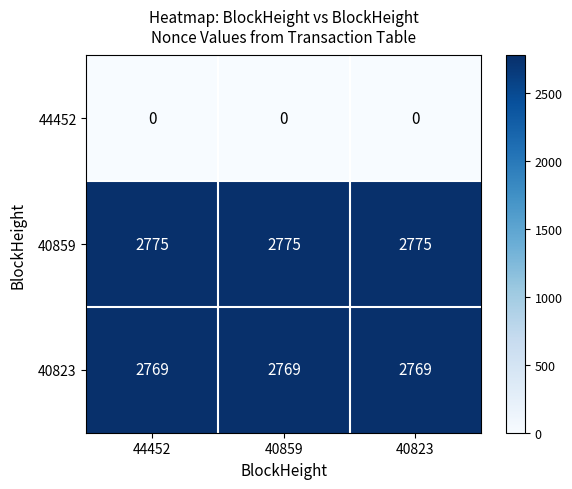

What is the spread (max minus min) of values at 40859?

2775